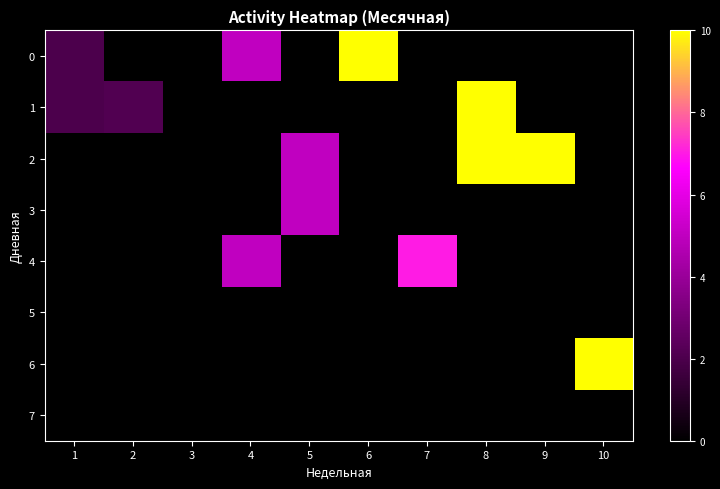

Reading right to left, transcribe all the data shown in this chart.

0: 10=0.0	9=0.0	8=0.0	7=0.0	6=10.0	5=0.0	4=5.0	3=0.0	2=0.0	1=2.0
1: 10=0.0	9=0.0	8=10.0	7=0.0	6=0.0	5=0.0	4=0.0	3=0.0	2=2.1	1=2.0
2: 10=0.0	9=10.0	8=10.0	7=0.0	6=0.0	5=5.0	4=0.0	3=0.0	2=0.0	1=0.0
3: 10=0.0	9=0.0	8=0.0	7=0.0	6=0.0	5=5.0	4=0.0	3=0.0	2=0.0	1=0.0
4: 10=0.0	9=0.0	8=0.0	7=7.0	6=0.0	5=0.0	4=5.0	3=0.0	2=0.0	1=0.0
5: 10=0.0	9=0.0	8=0.0	7=0.0	6=0.0	5=0.0	4=0.0	3=0.0	2=0.0	1=0.0
6: 10=10.0	9=0.0	8=0.0	7=0.0	6=0.0	5=0.0	4=0.0	3=0.0	2=0.0	1=0.0
7: 10=0.0	9=0.0	8=0.0	7=0.0	6=0.0	5=0.0	4=0.0	3=0.0	2=0.0	1=0.0